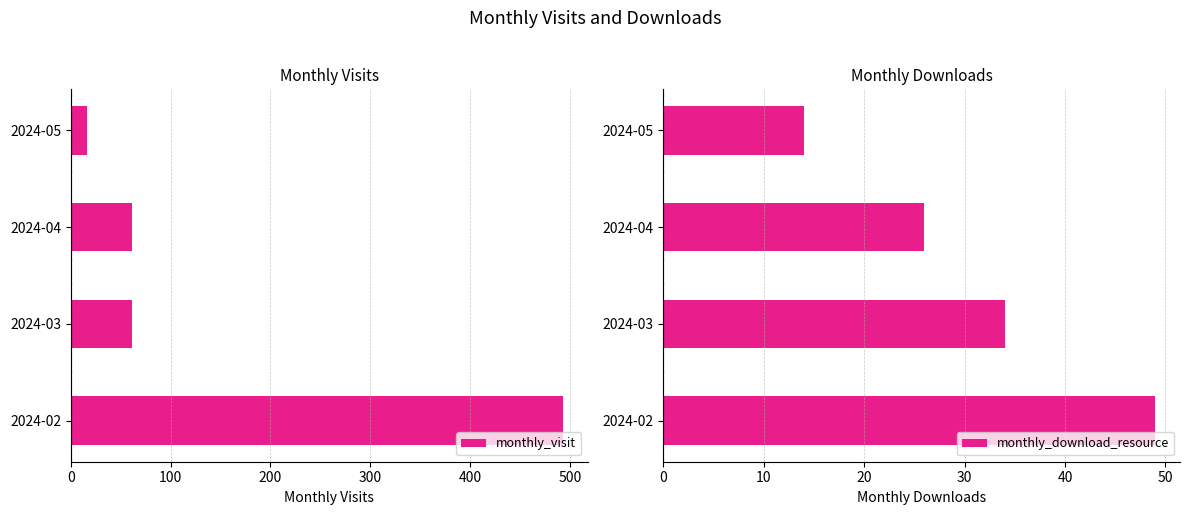

What is the highest value of the monthly_visit series?

493